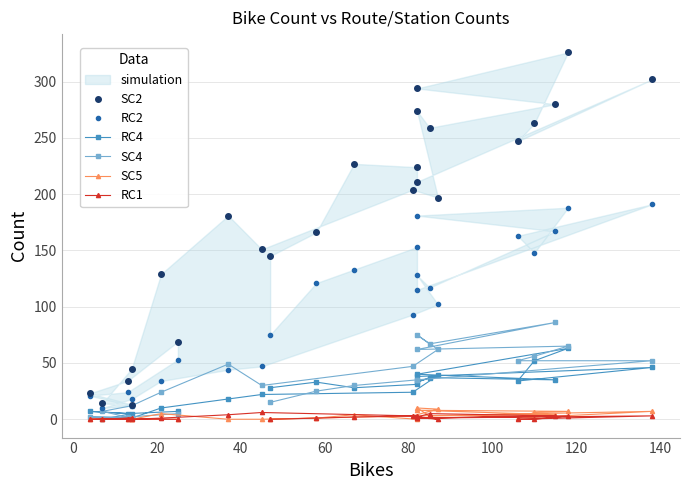

How many values in the RC4 series exceed 31?

11